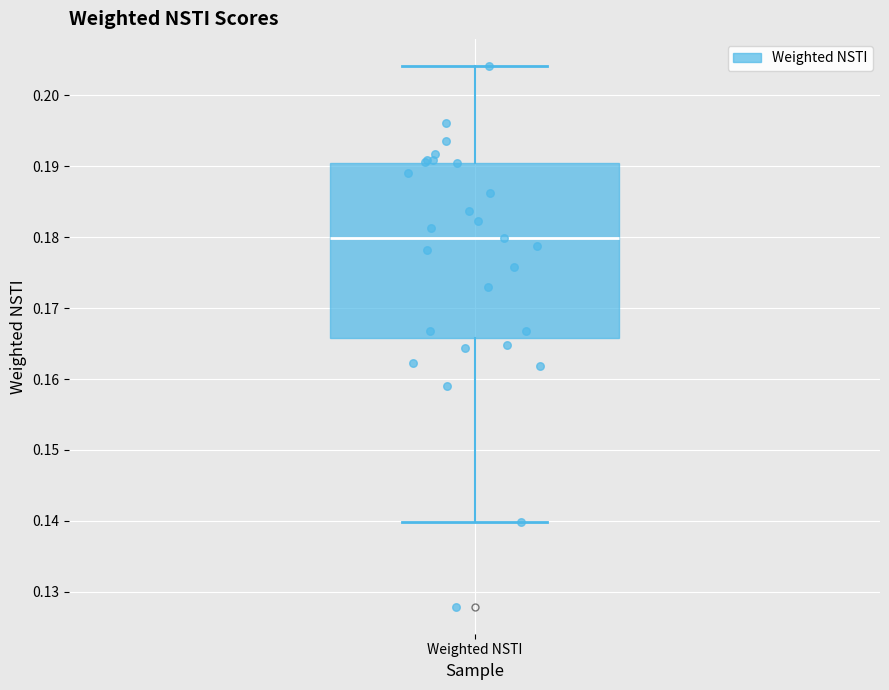

Transcribe this box plot: give where the median line is, the range the box spans, and where the two whiskers end, as read against the y-axis. The values are not printed on the chart, so give them approximately, as read against the axis.

median 0.180, box 0.166 to 0.190, whiskers 0.140 to 0.204